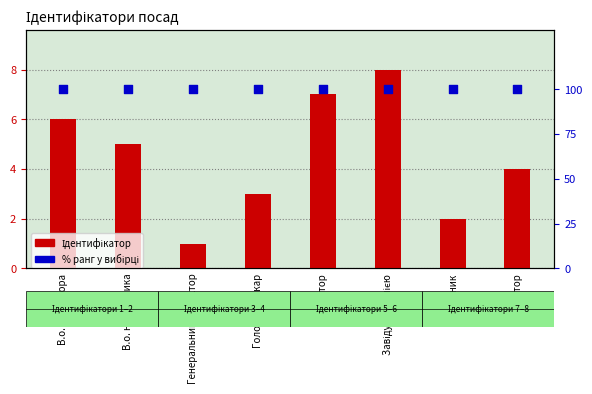

Which series has the largest Y range (max minus min)?

Ідентифікатор